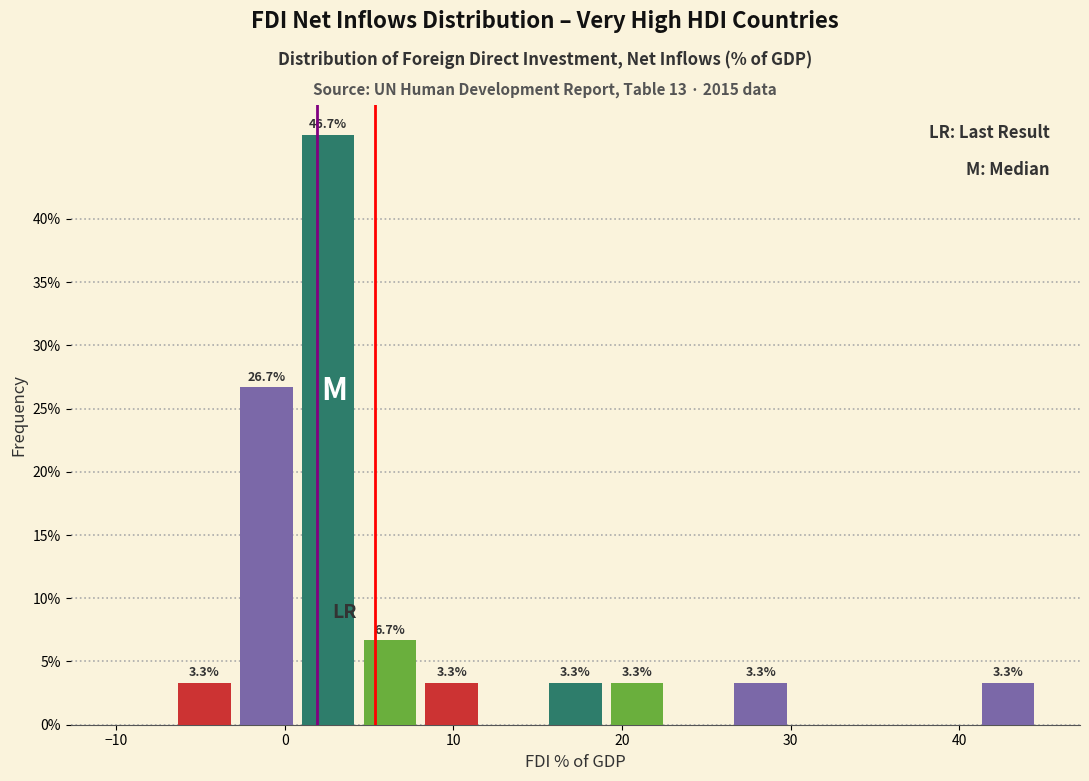

Around what value on the x-axis is the tallest bar? Give the approximate position of its centre, as read against the axis.

3